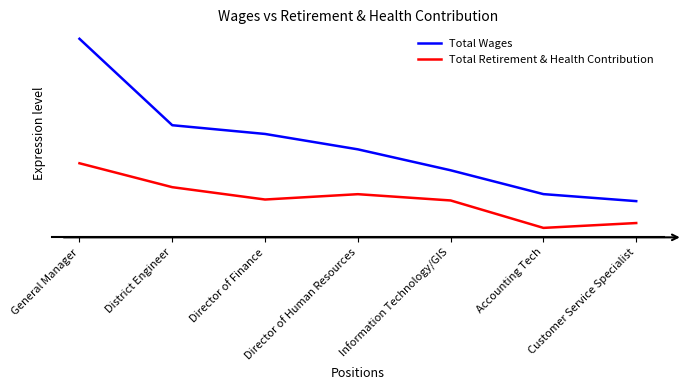

Is this an area chart (filled region under the line)?

No